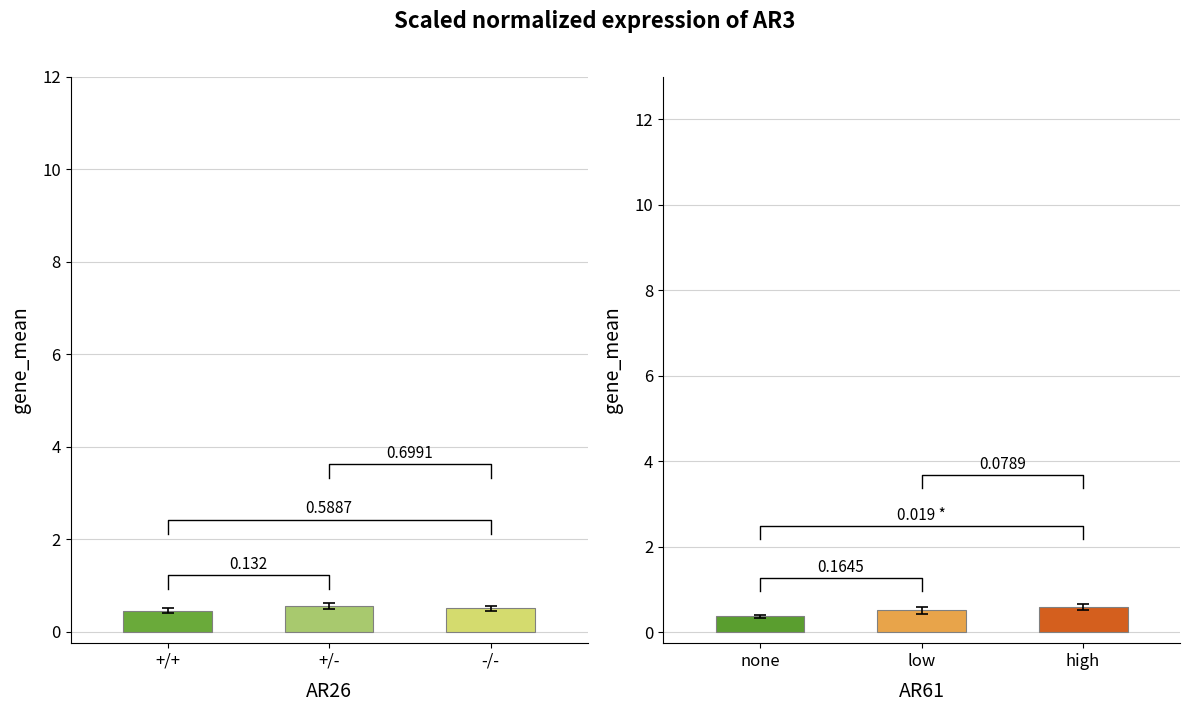

Count the number of data series in this chart.

2